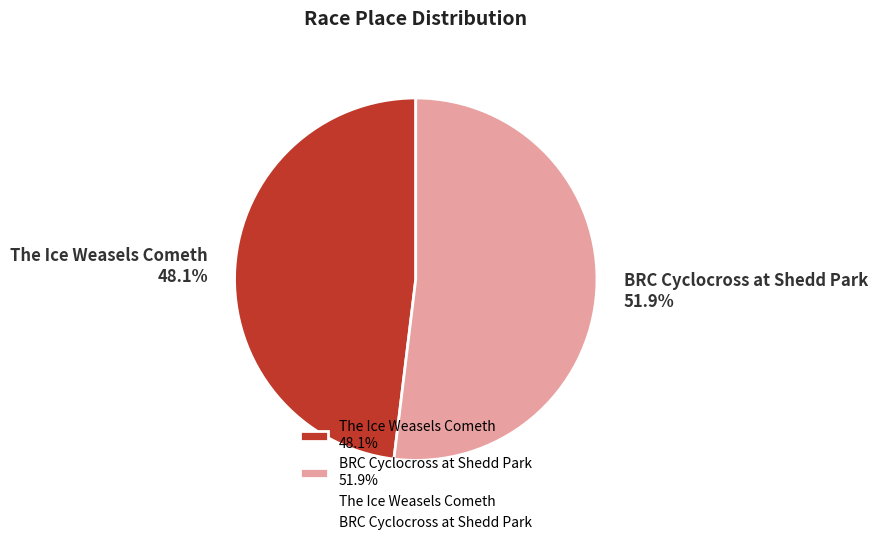

Is it true that BRC Cyclocross at Shedd Park is 52% of the pie?

True